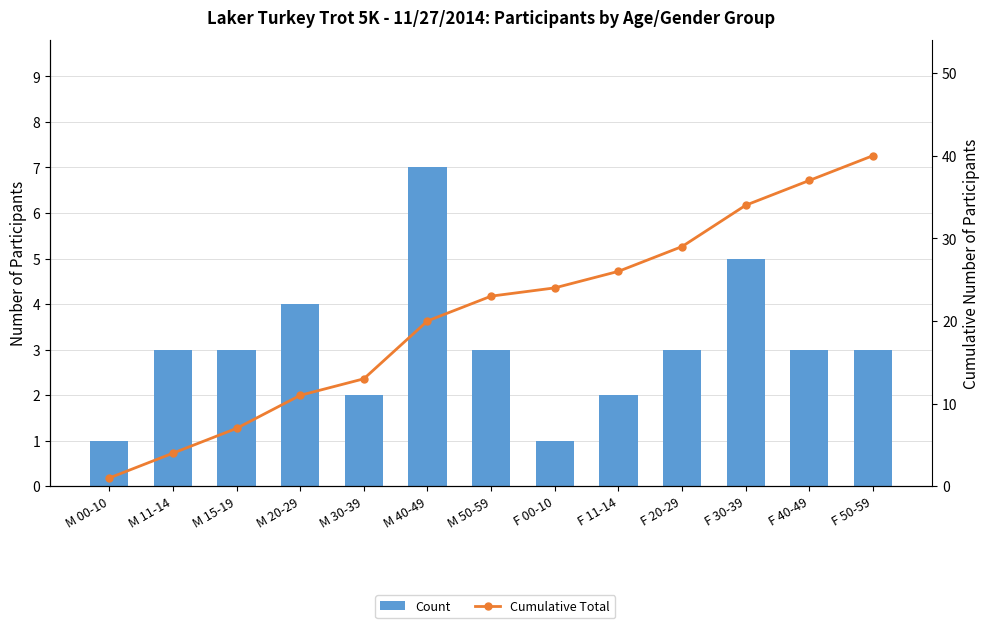

Reading left to right, list all the values displayed in this chart.

Count: 1	3	3	4	2	7	3	1	2	3	5	3	3
Cumulative Total: 1	4	7	11	13	20	23	24	26	29	34	37	40